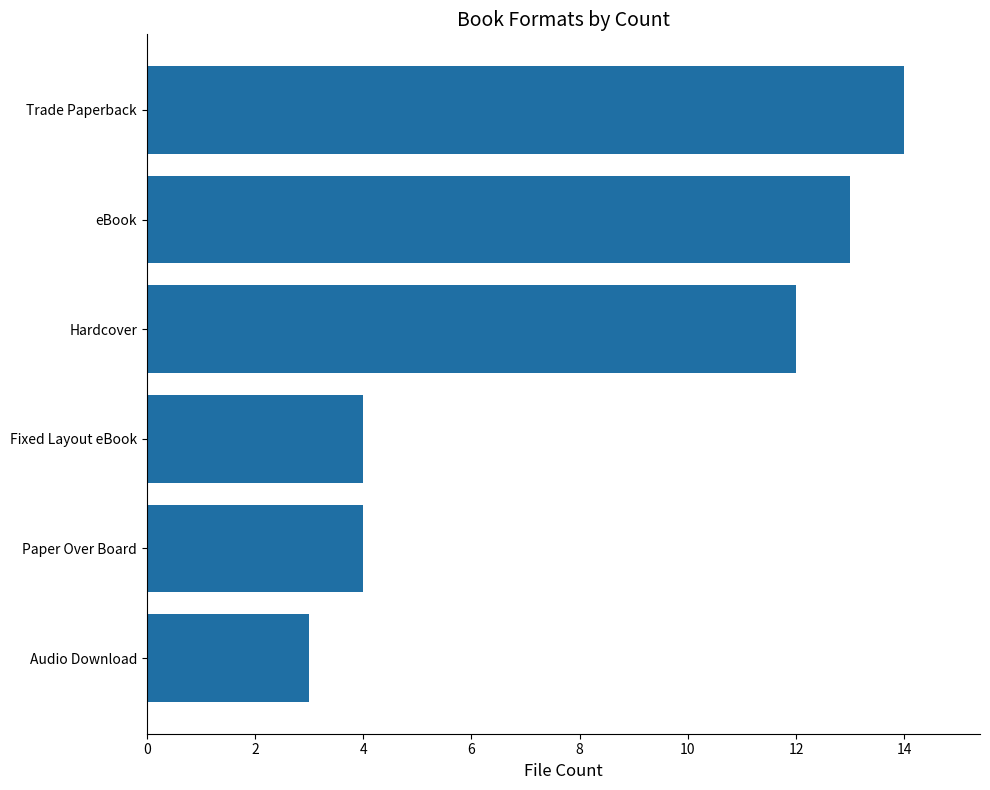

What is the change in value from Audio Download to eBook?

+10